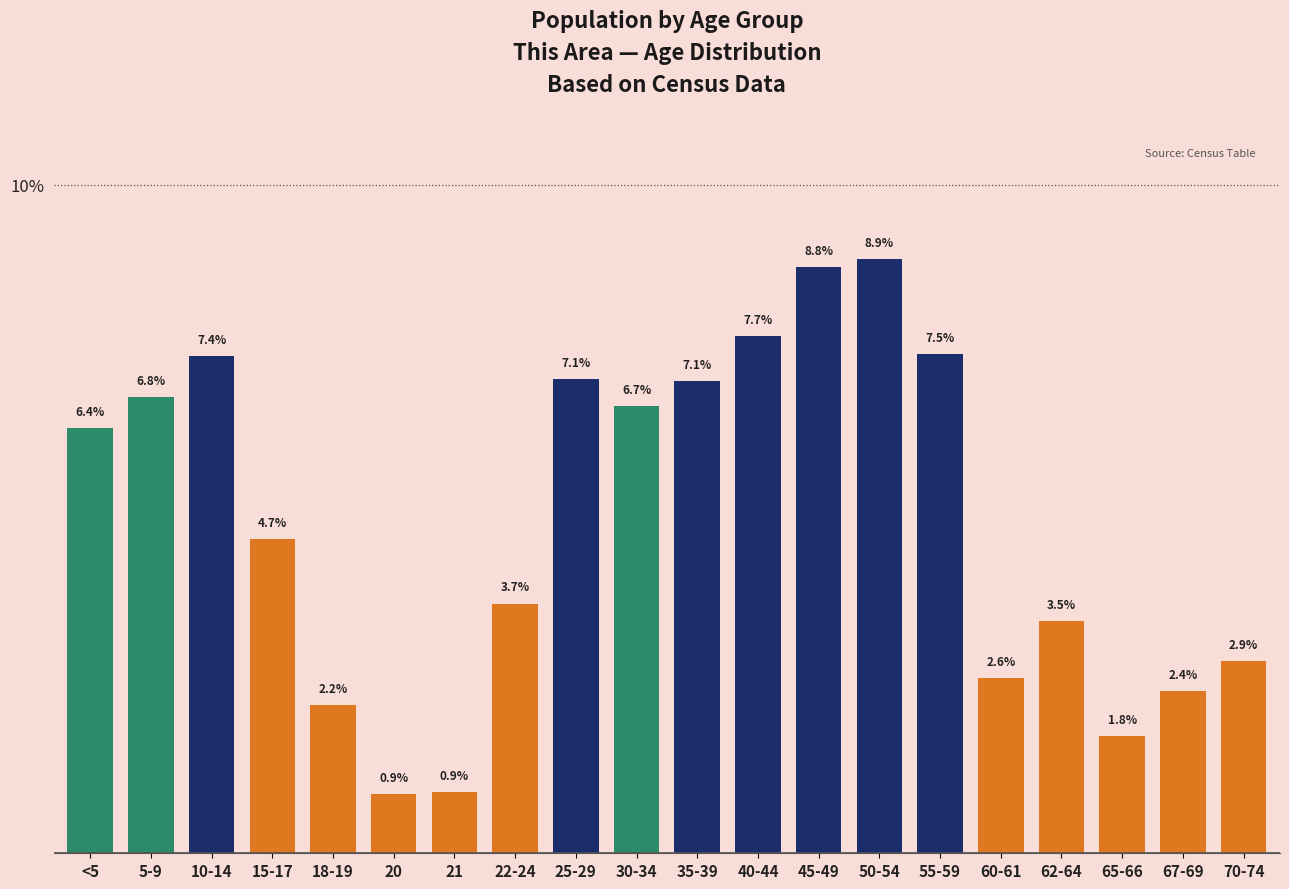

Reading left to right, extract all data points from this chart.

6.4	6.8	7.4	4.7	2.2	0.9	0.9	3.7	7.1	6.7	7.1	7.7	8.8	8.9	7.5	2.6	3.5	1.8	2.4	2.9